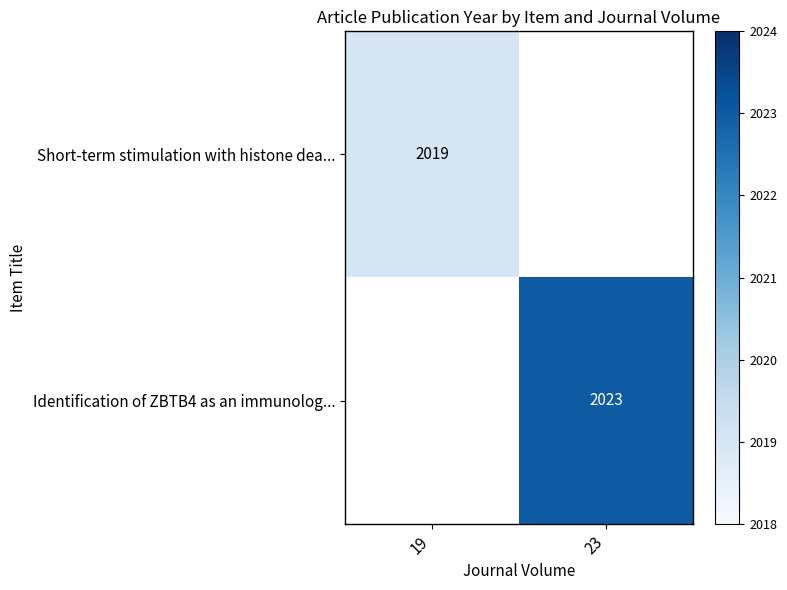

At which category does the chart reach its minimum across all series?

19